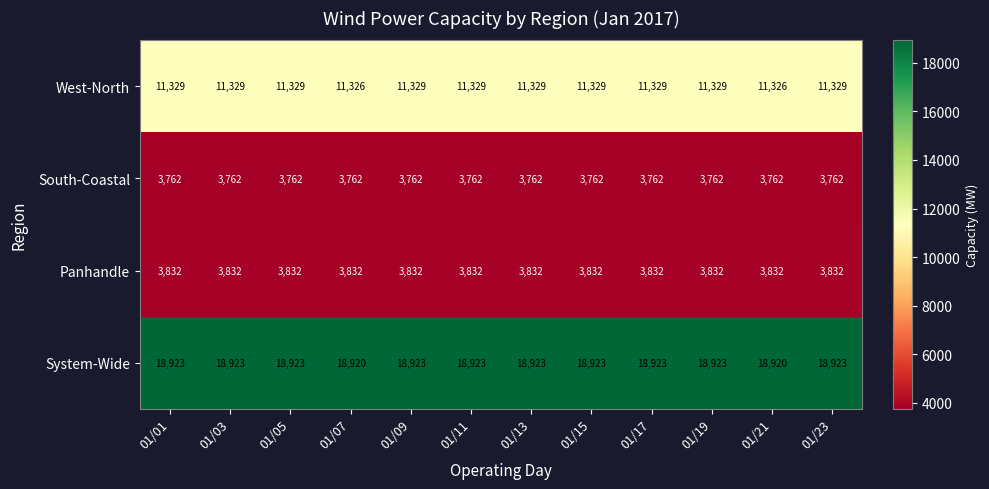

What is the total value across all series at 01/03?

37846